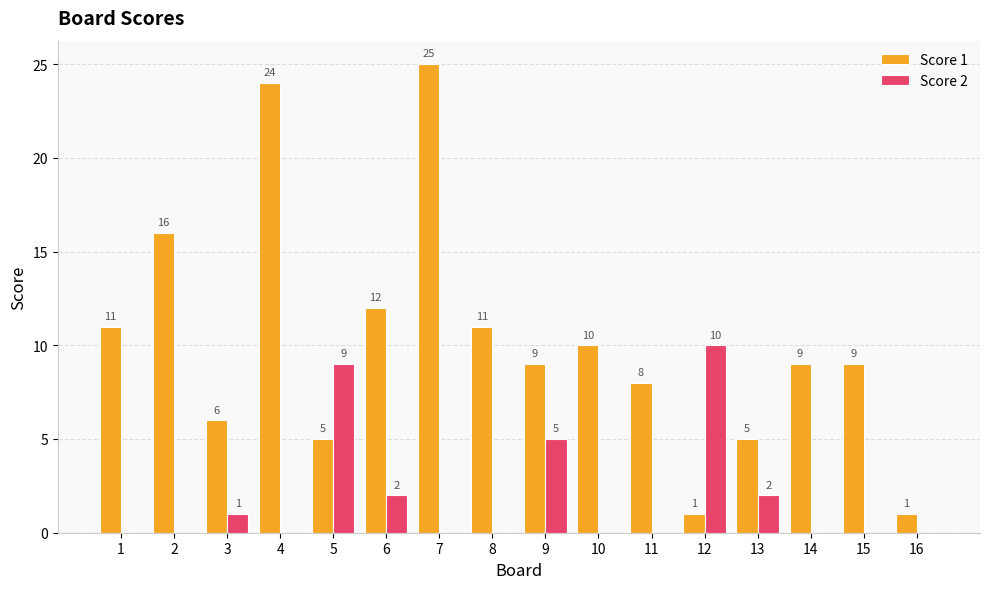

Is the value of Score 2 at 4 greater than the value of Score 1 at 16?

No